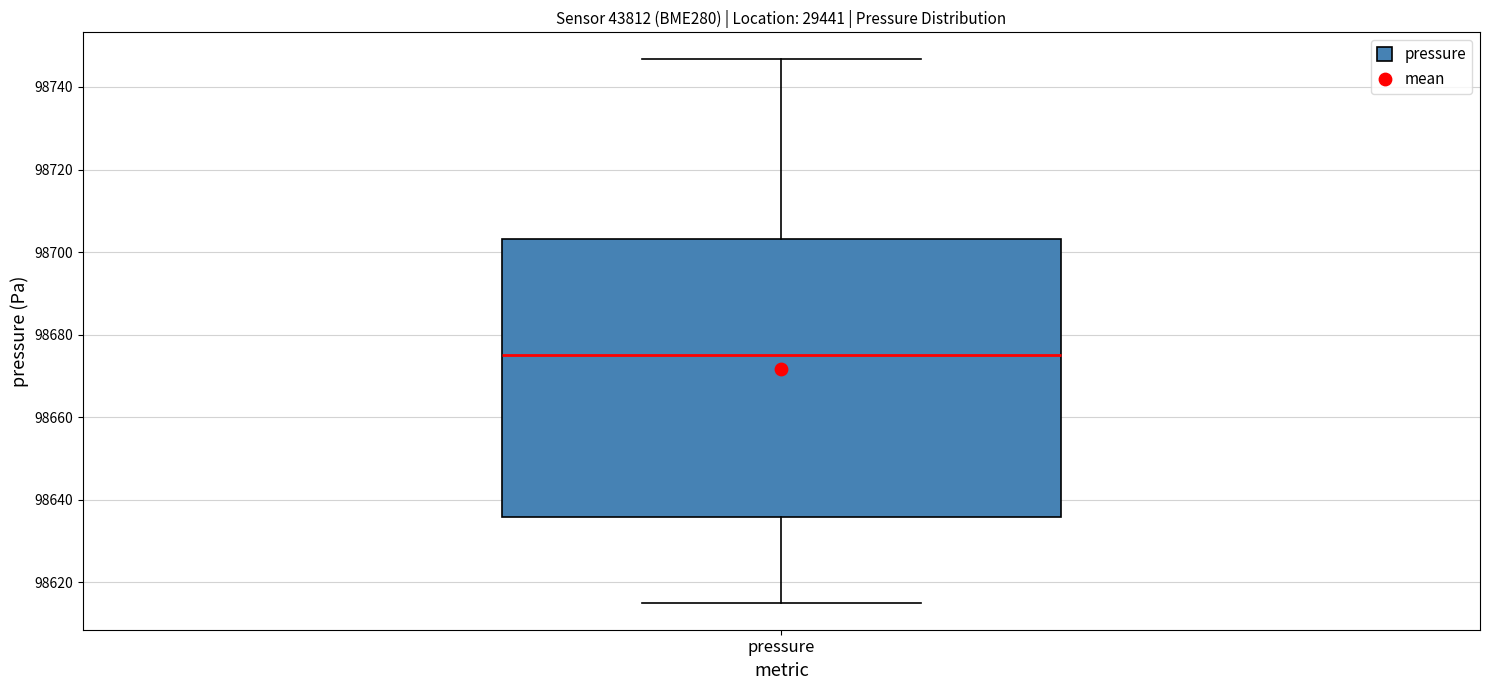

Where does the median line of the box for pressure sit on the y-axis? The values are not printed on the chart, so give them approximately, as read against the axis.

98676